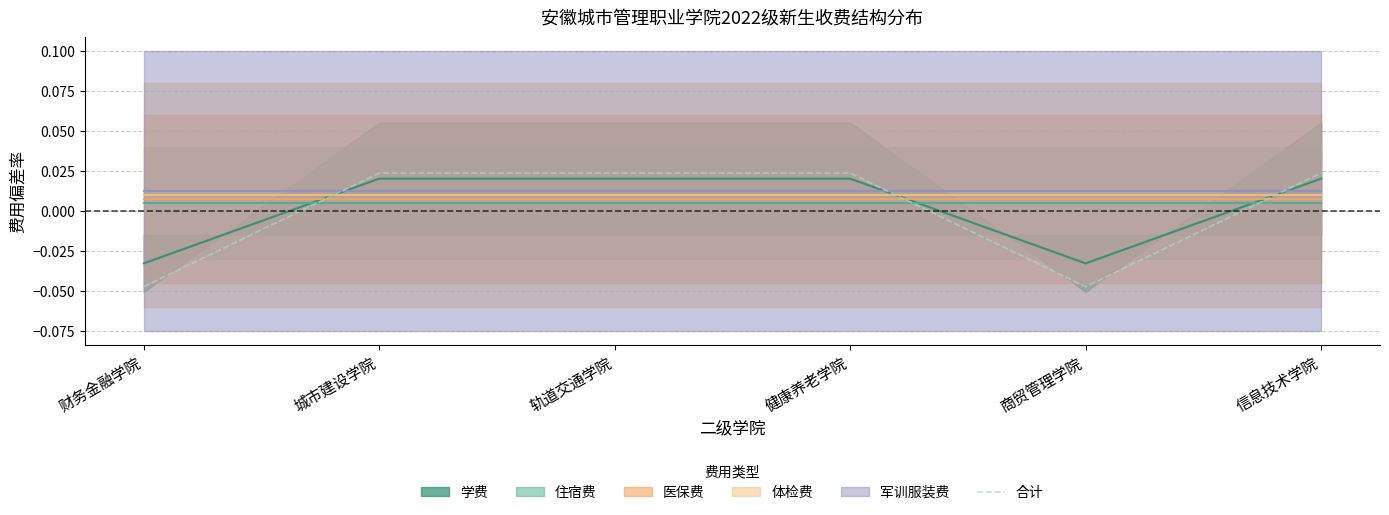

At which label does 合计 first exceed 0?

城市建设学院